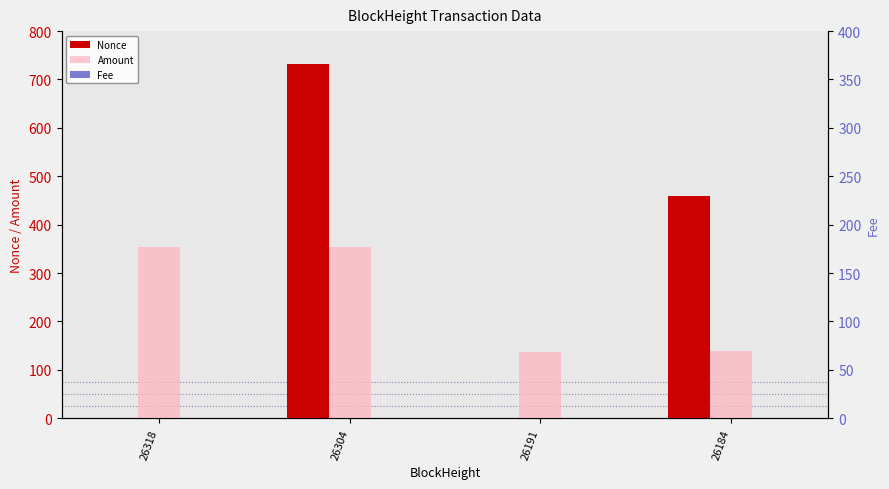

List the series in order of their overall mean, lowest first.

Fee, Amount, Nonce